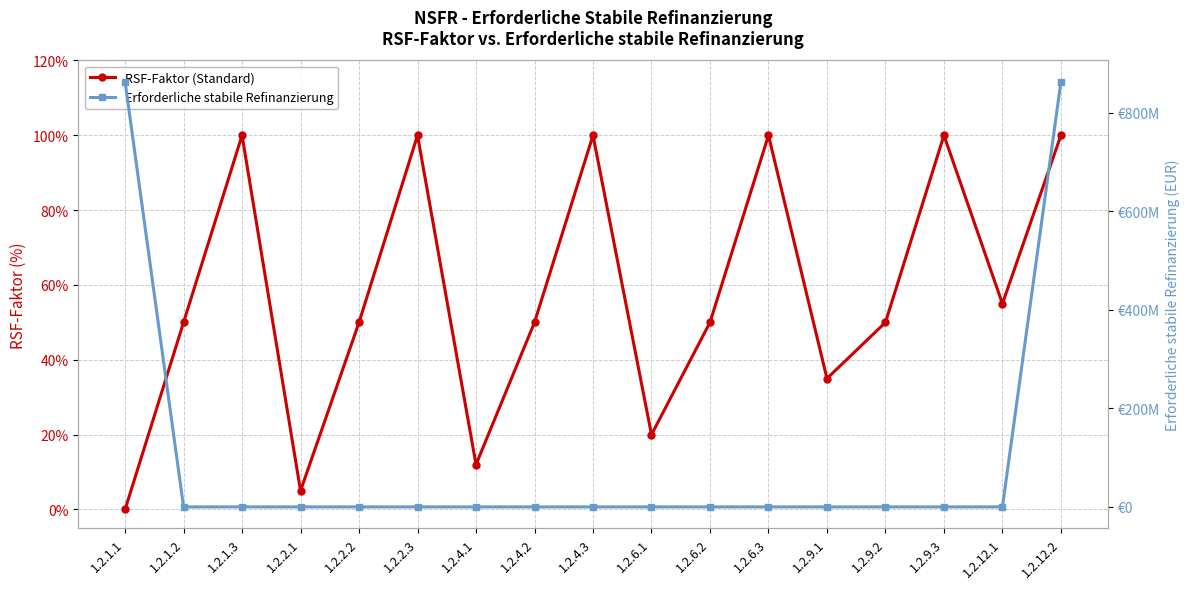

How many categories are shown in the chart?

17